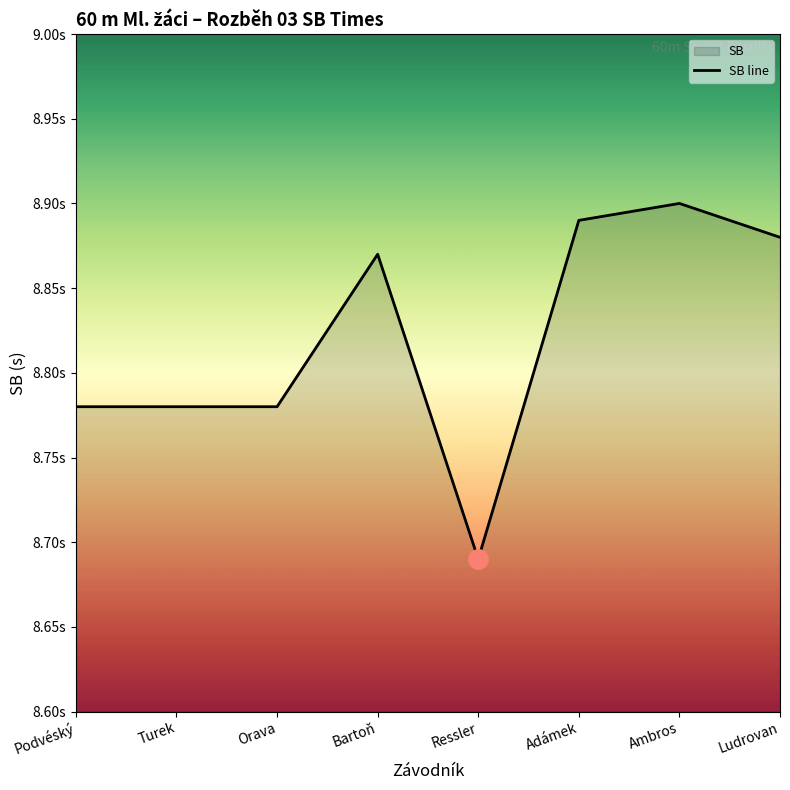

The chart shows a value of 8.9 at Ambros. True or false?

True